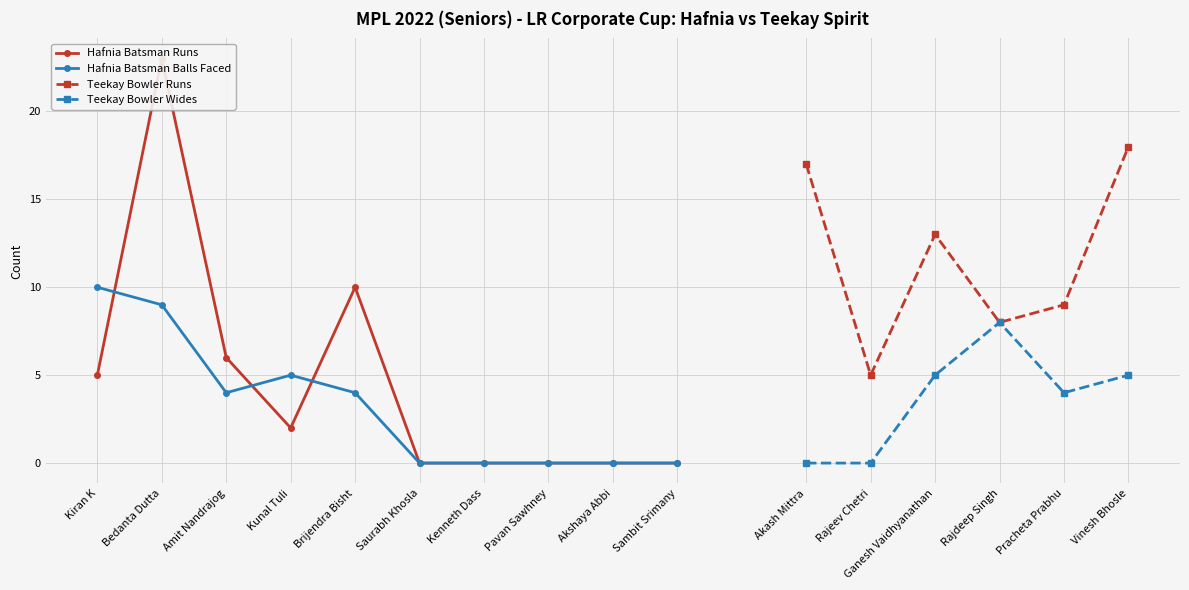

What is the sum of all Hafnia Batsman Balls values?

32